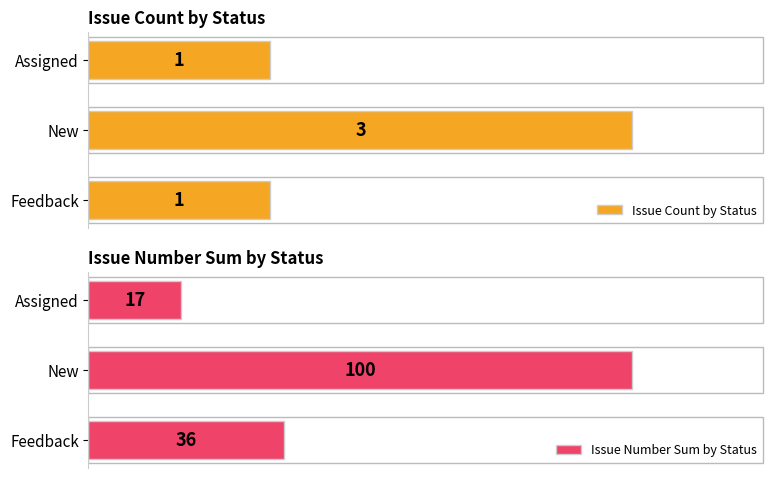

What is the maximum value for Issue Count by Status?

3